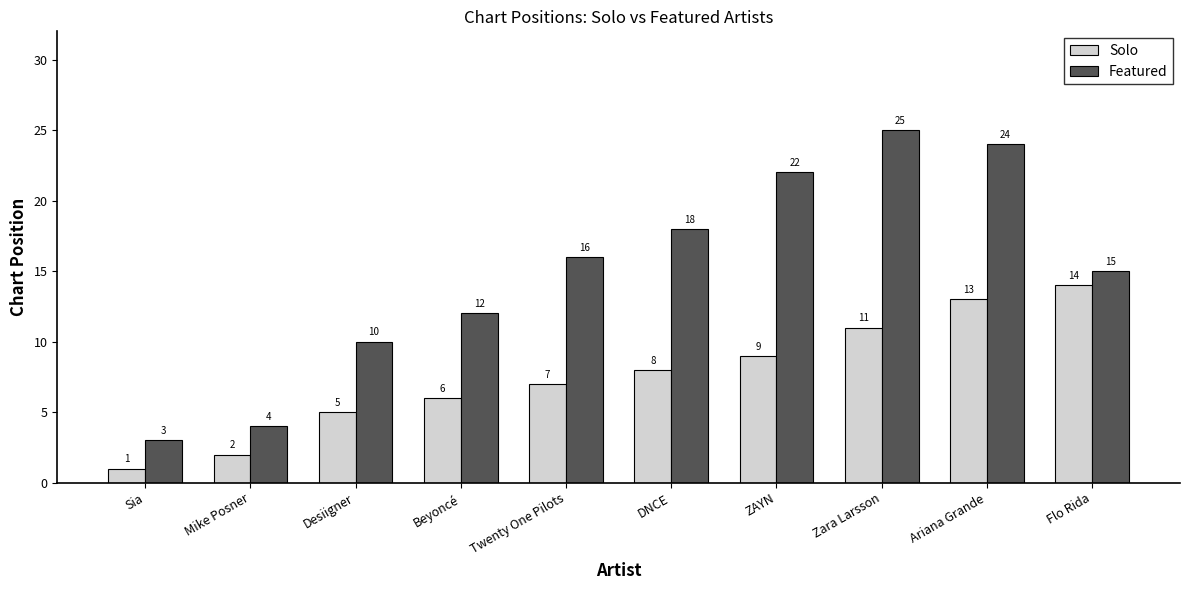

True or false: Featured has a value of 14 at Desiigner.

False